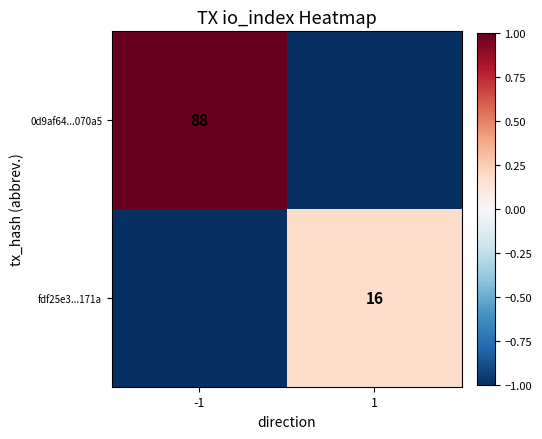

At which category is the sum across all series the highest?

-1